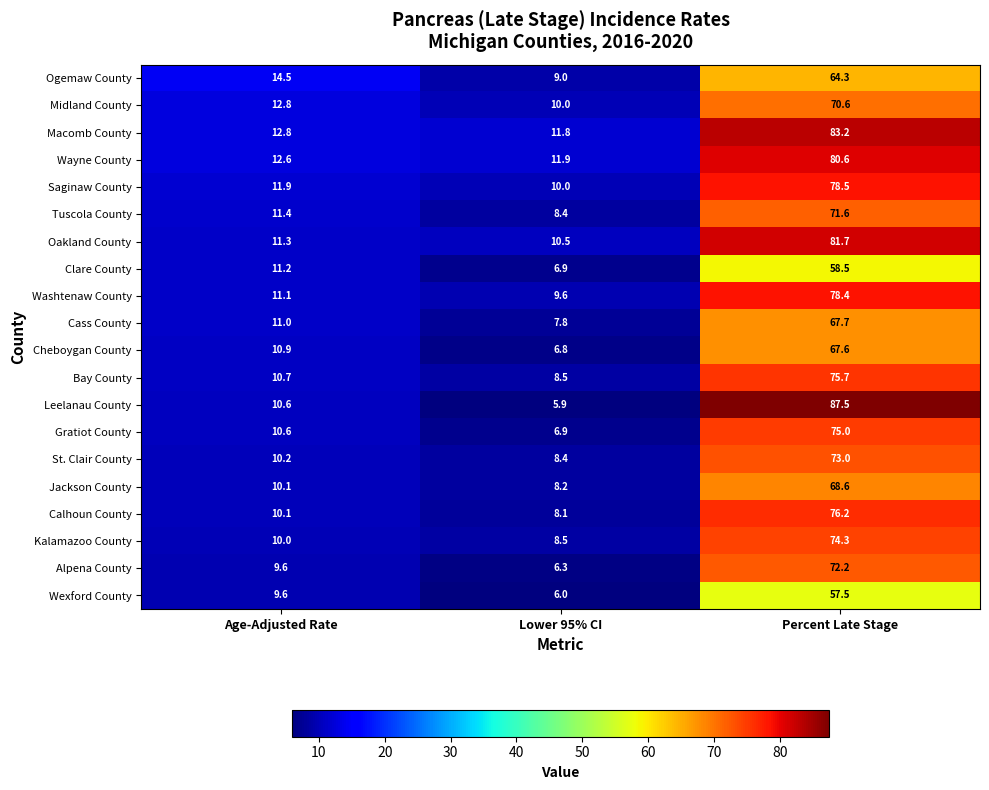

At Percent Late Stage, list the series in order from smallest to largest.

Wexford County, Clare County, Ogemaw County, Cheboygan County, Cass County, Jackson County, Midland County, Tuscola County, Alpena County, St. Clair County, Kalamazoo County, Gratiot County, Bay County, Calhoun County, Washtenaw County, Saginaw County, Wayne County, Oakland County, Macomb County, Leelanau County